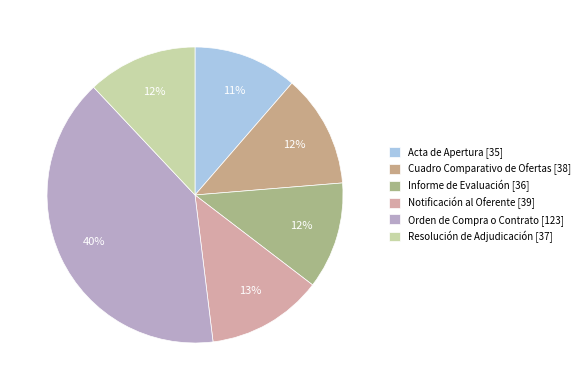

Combined, do Resolución de Adjudicación [37] and Cuadro Comparativo de Ofertas [38] account for over 50%?

No